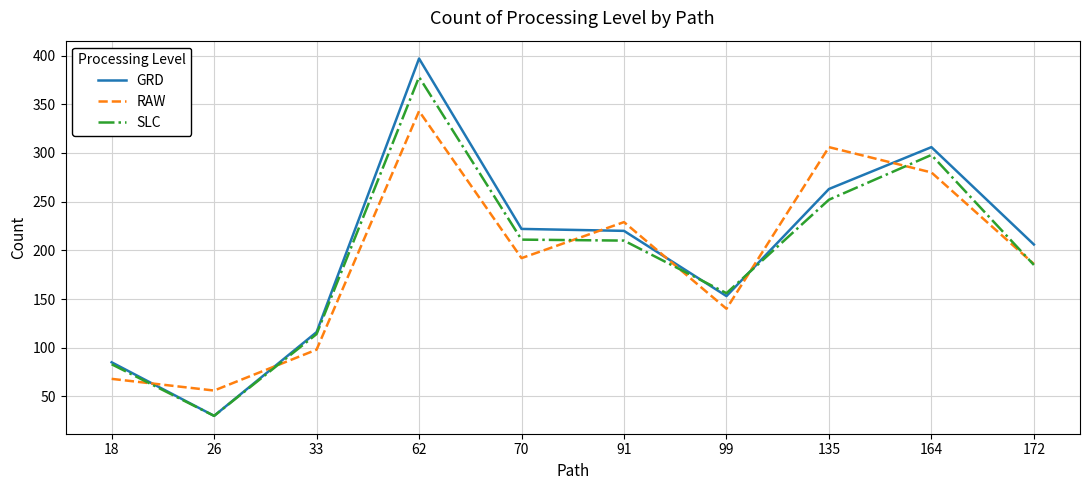

What are all the series names shown in the legend?

GRD, RAW, SLC